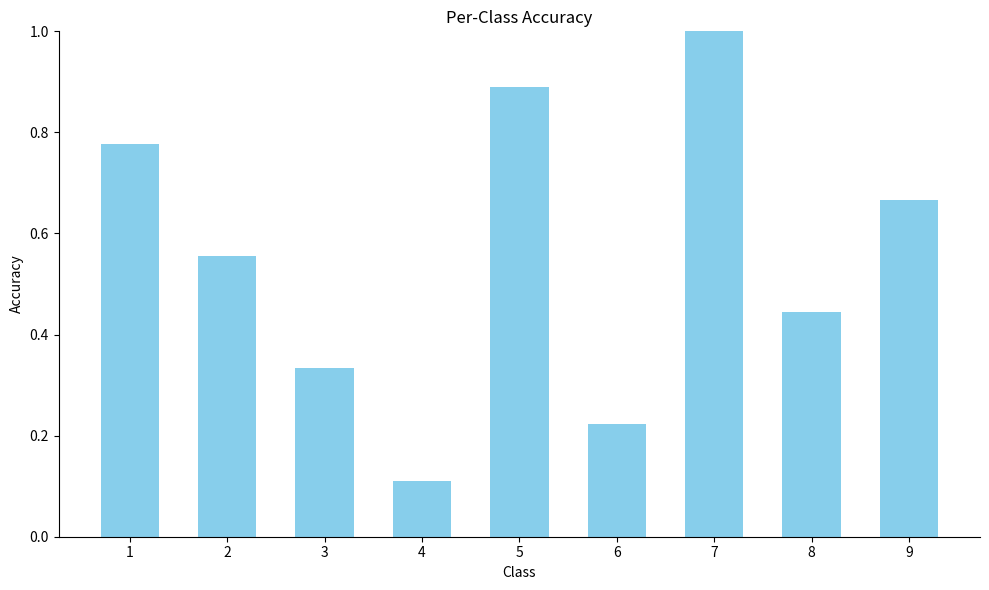

What is the sum of all values?

5.0